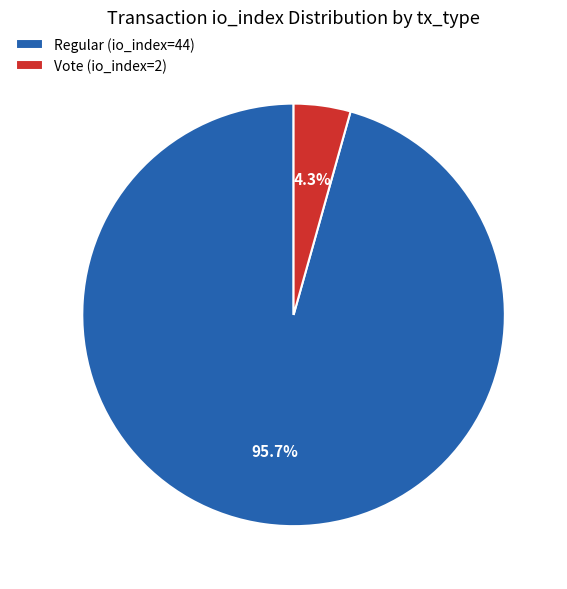

Which category has the biggest portion of the pie?

Regular (io_index=44)